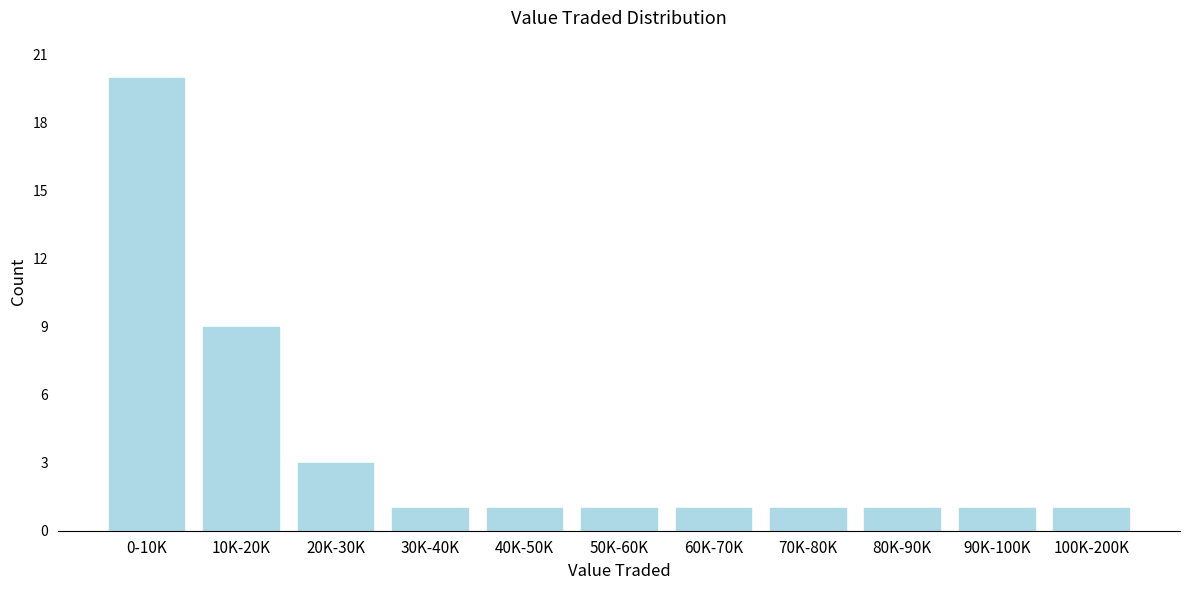

Reading left to right, transcribe all the data shown in this chart.

0-10K=20	10K-20K=9	20K-30K=3	30K-40K=1	40K-50K=1	50K-60K=1	60K-70K=1	70K-80K=1	80K-90K=1	90K-100K=1	100K-200K=1